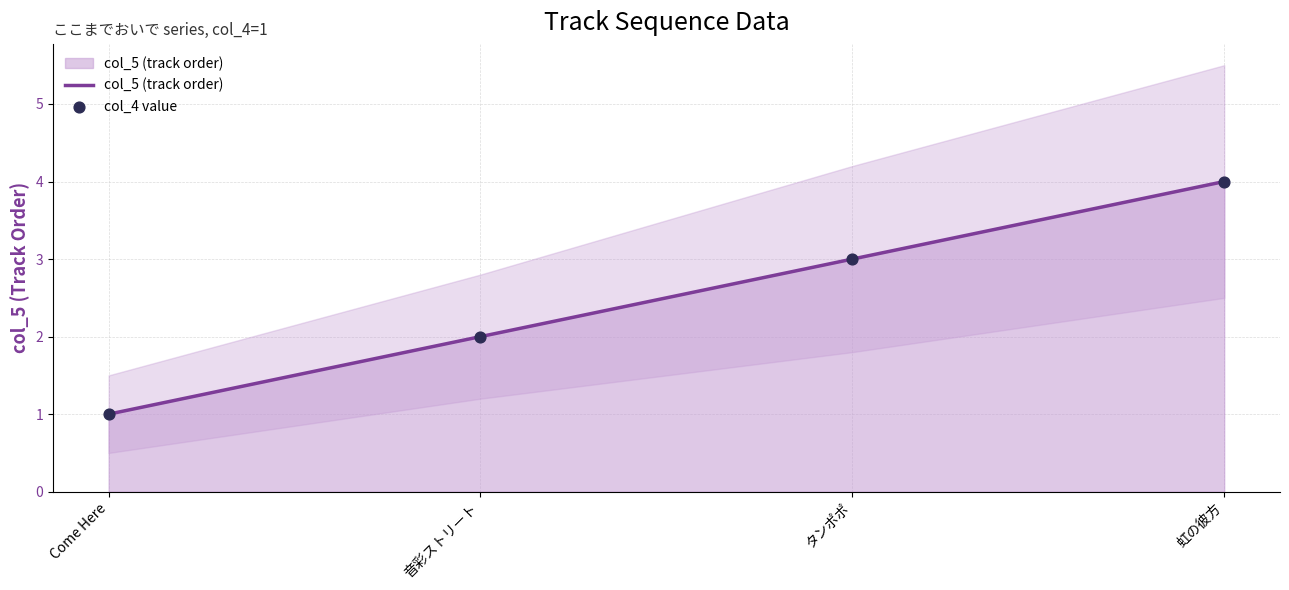

What are all the series names shown in the legend?

col_5 (track order), col_4 value